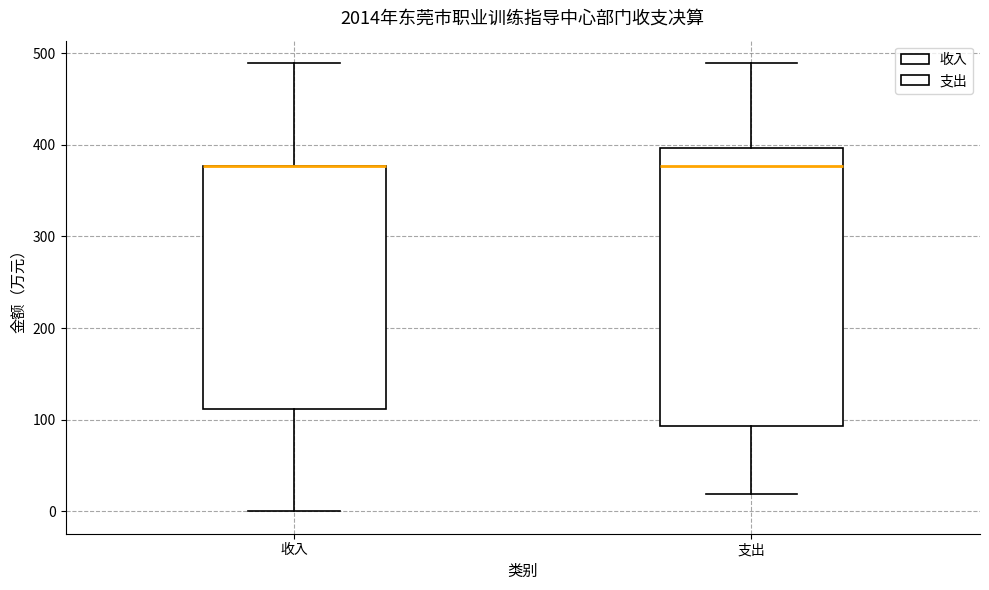

Where is the lower edge of the box for 收入 on the y-axis? The values are not printed on the chart, so give them approximately, as read against the axis.

110